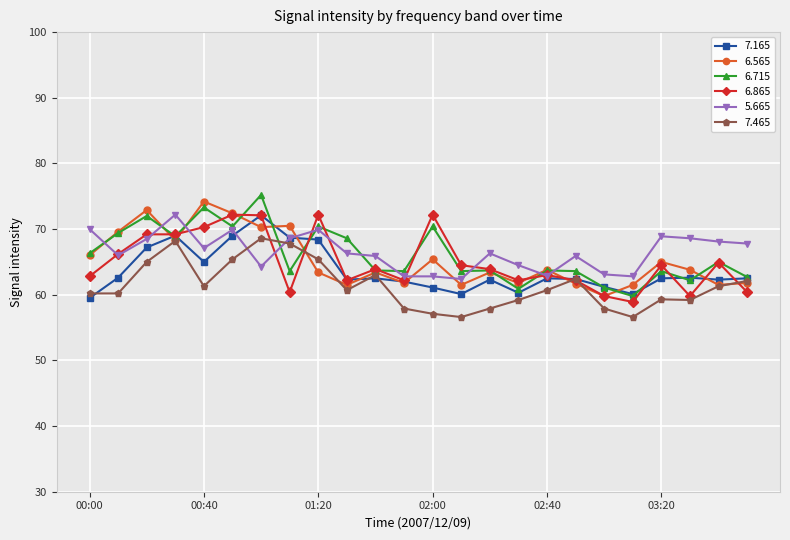

True or false: 5.665 has more than 1 interior local peaks.

True